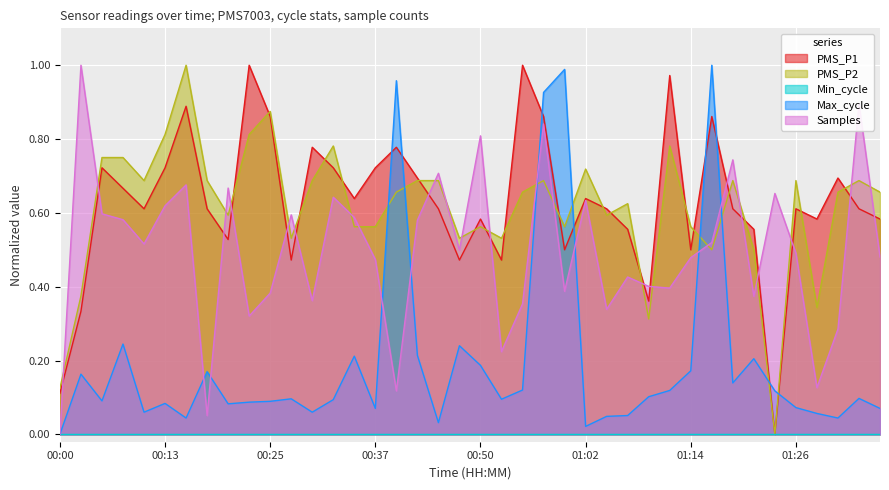

The PMS_P2 series shows 0.9 at 00:40. True or false?

False